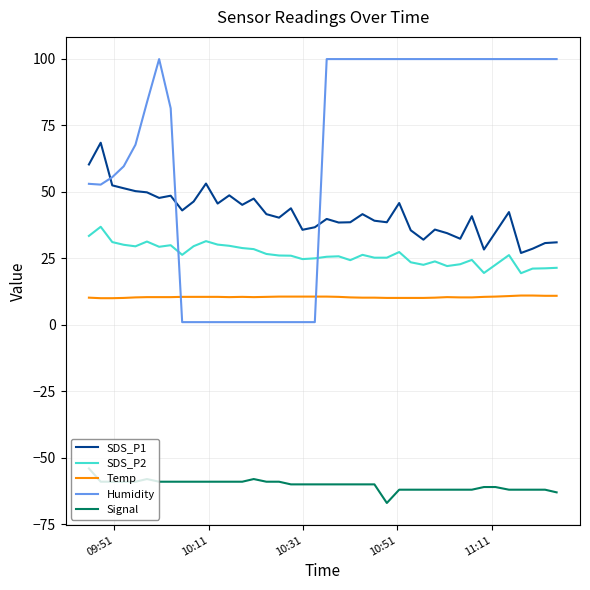

List the series in order of their peak value, highest first.

Humidity, SDS_P1, SDS_P2, Temp, Signal